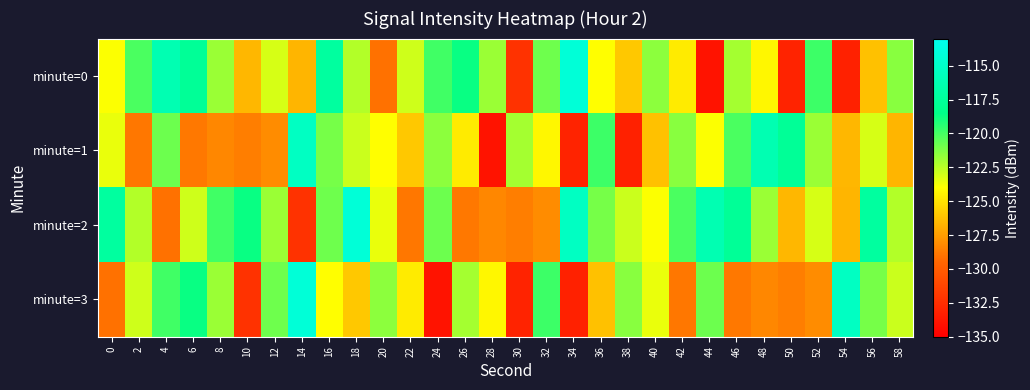

What is the total value across all series at 28?

-508.3